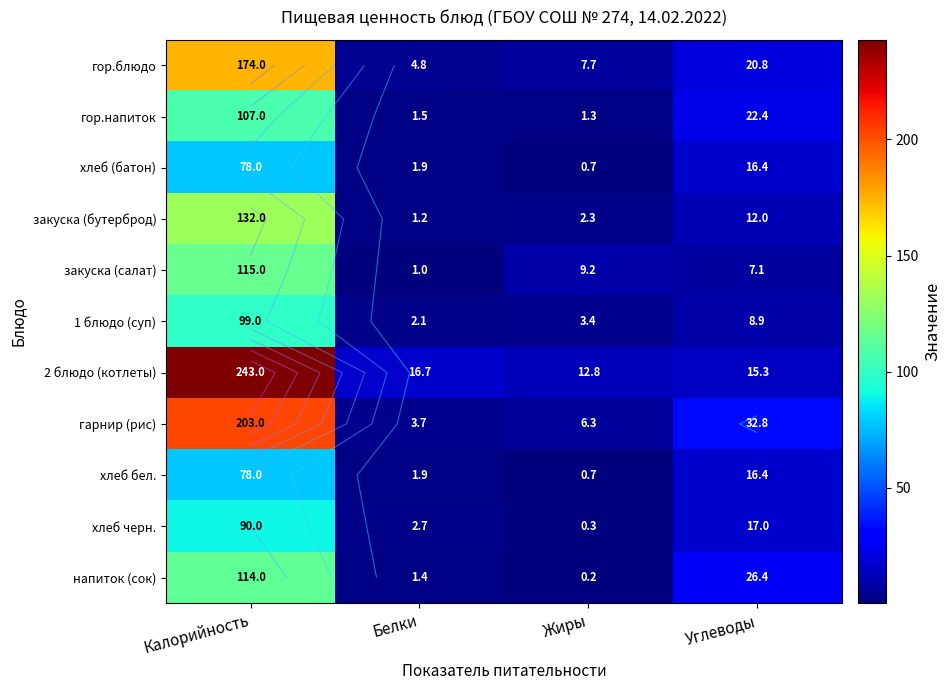

Between Белки and Жиры, which series saw the biggest shift?

закуска (салат)